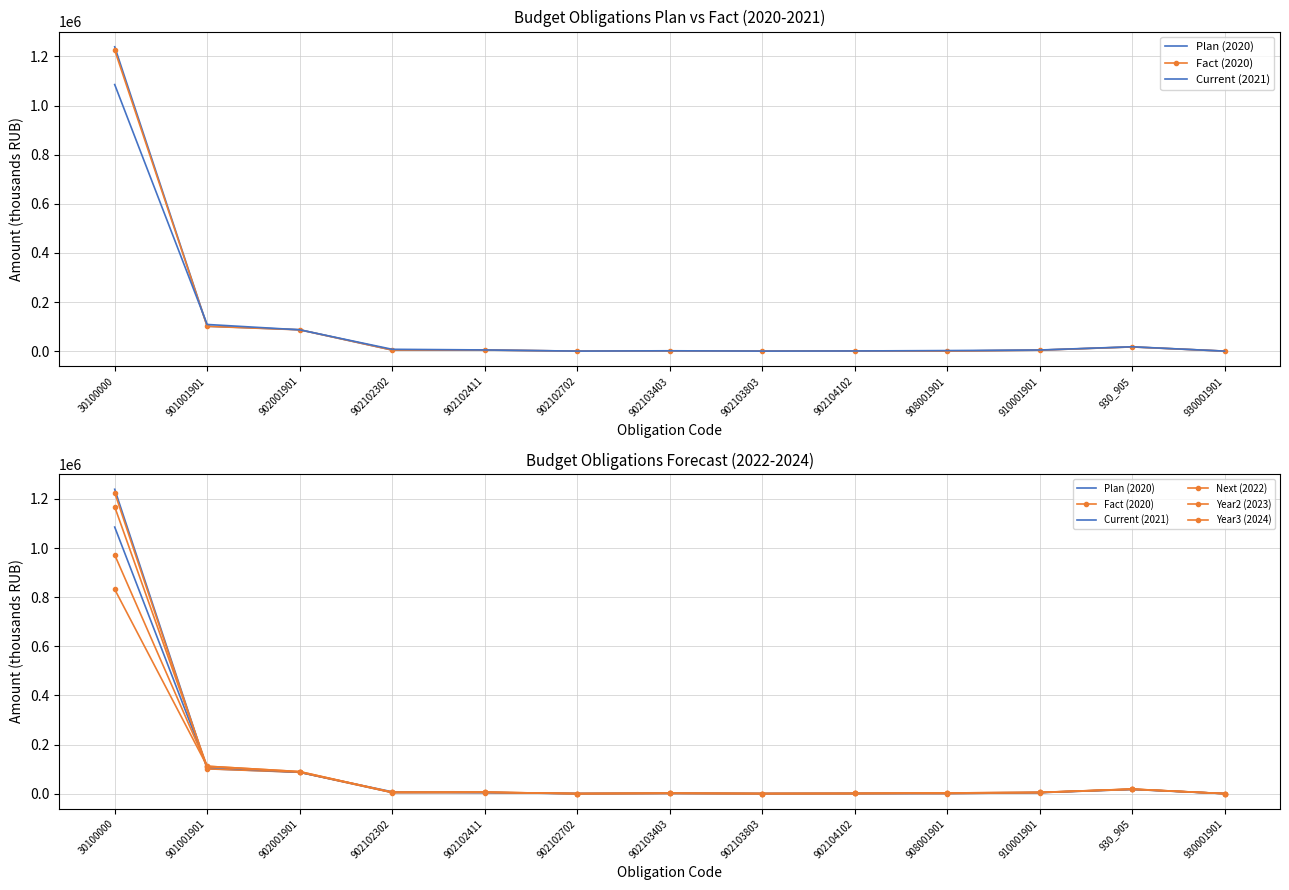

What position from the right is 908001901?

4